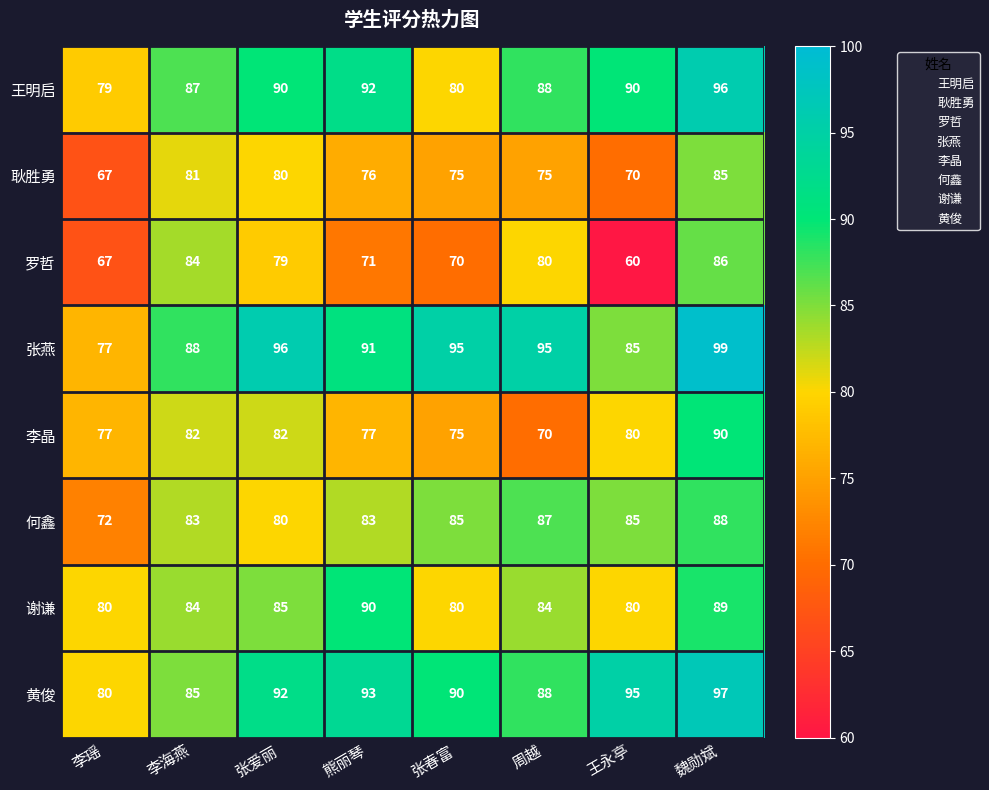

How many 李晶 values are between 77 and 82?

5